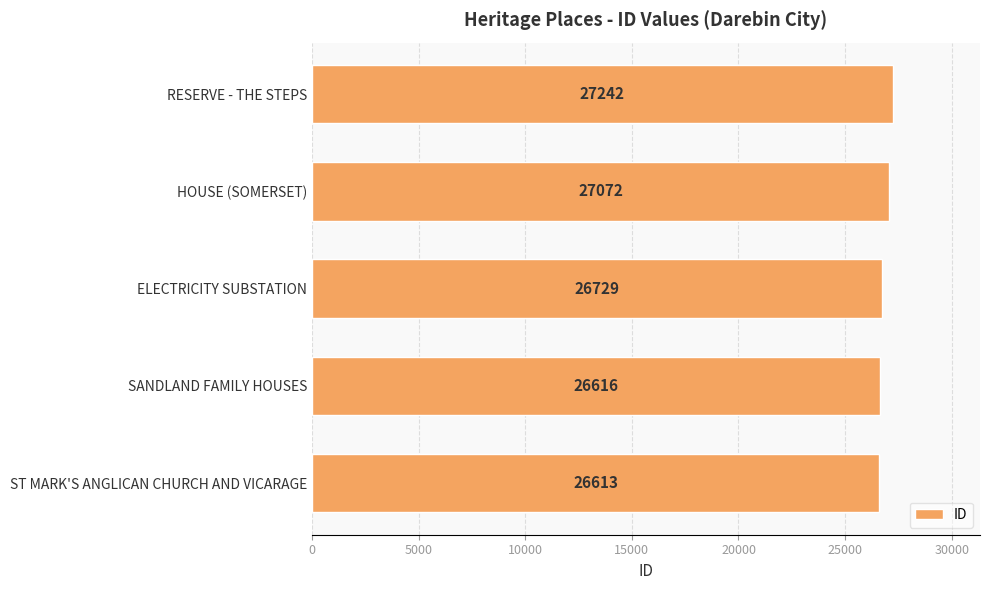

The chart shows a value of 43217 at SANDLAND FAMILY HOUSES. True or false?

False